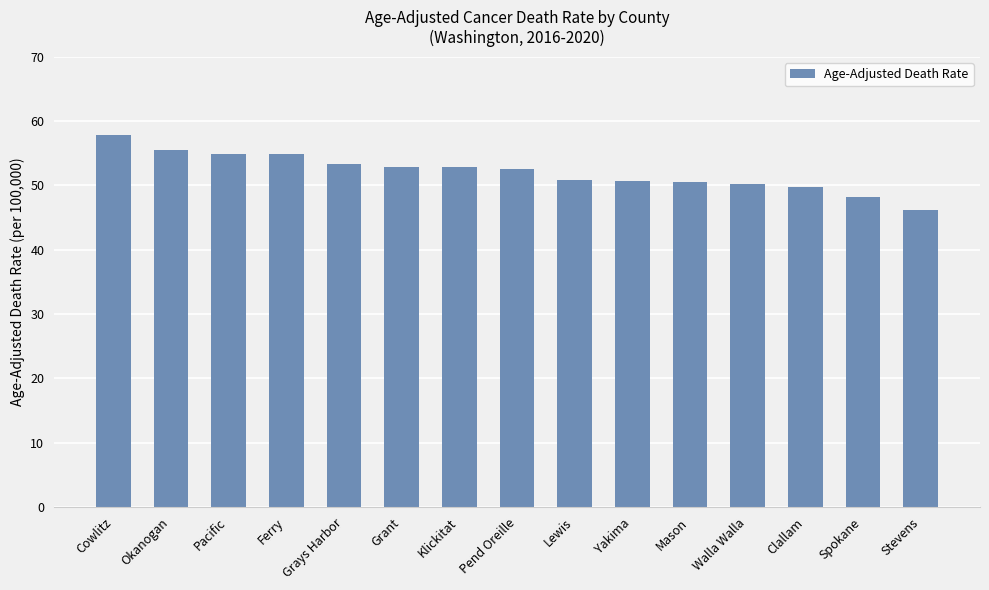

True or false: the data shows 50.2 at Walla Walla.

True